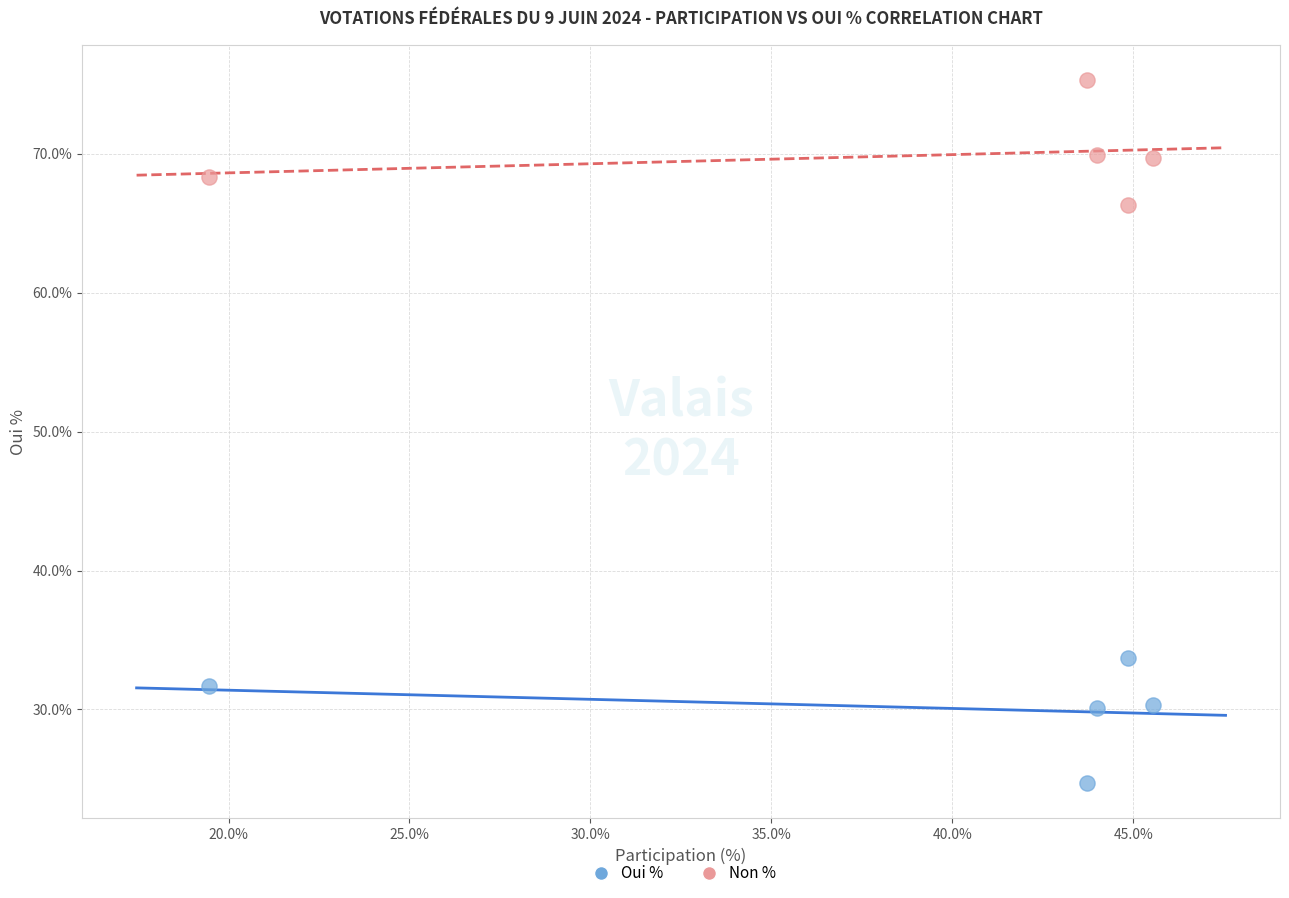

Which series contains the lowest Y value?

Oui %